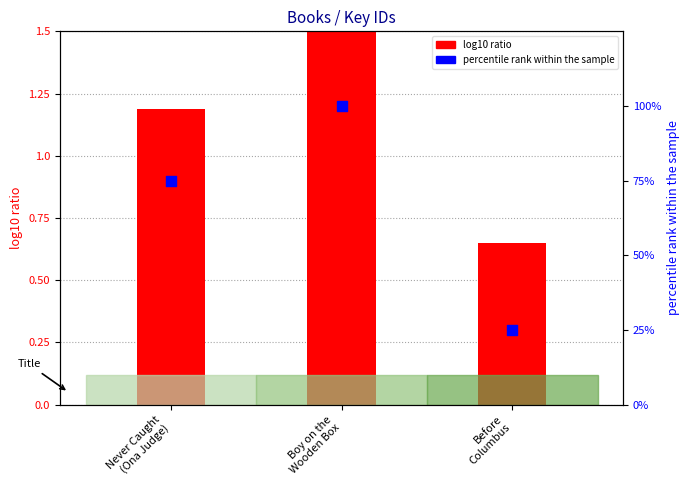

Which series contains the highest Y value?

percentile rank within the sample